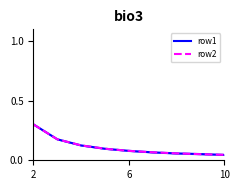

The row2 series shows 0.1 at 6. True or false?

True